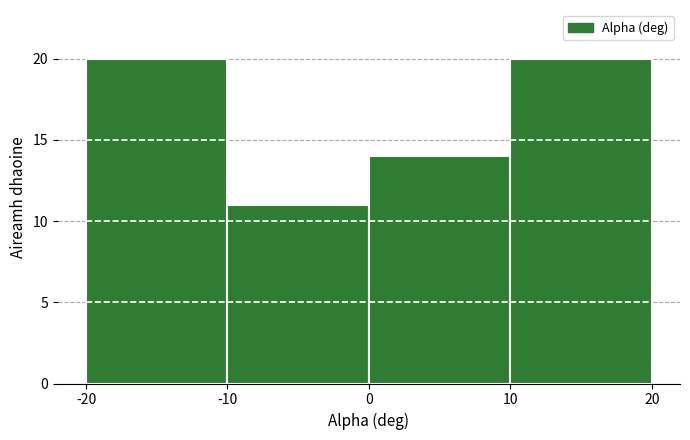

Reading left to right, transcribe this chart: for each bar, give the range it covers on the x-axis and its height. The values are not printed on the chart, so give them approximately, as read against the axis.

-20 to -10: 20
-10 to 0: 11
0 to 10: 14
10 to 20: 20